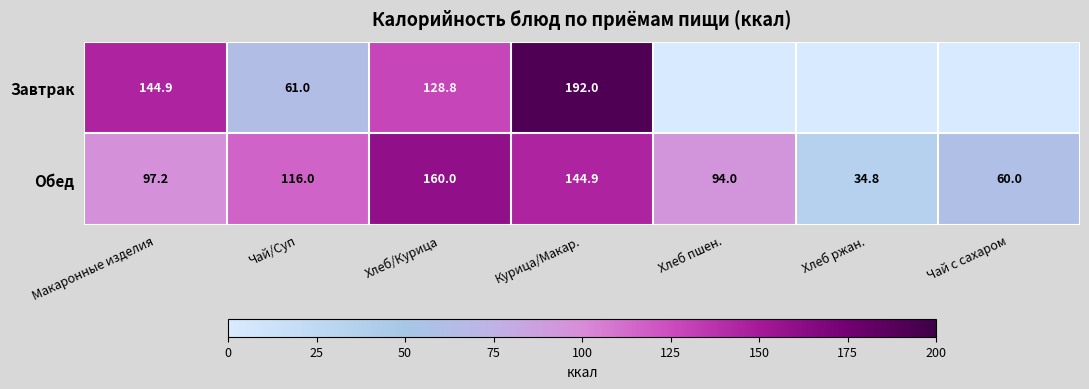

What is the sum of the Завтрак values at Хлеб/Курица and Курица/Макар.?

320.8